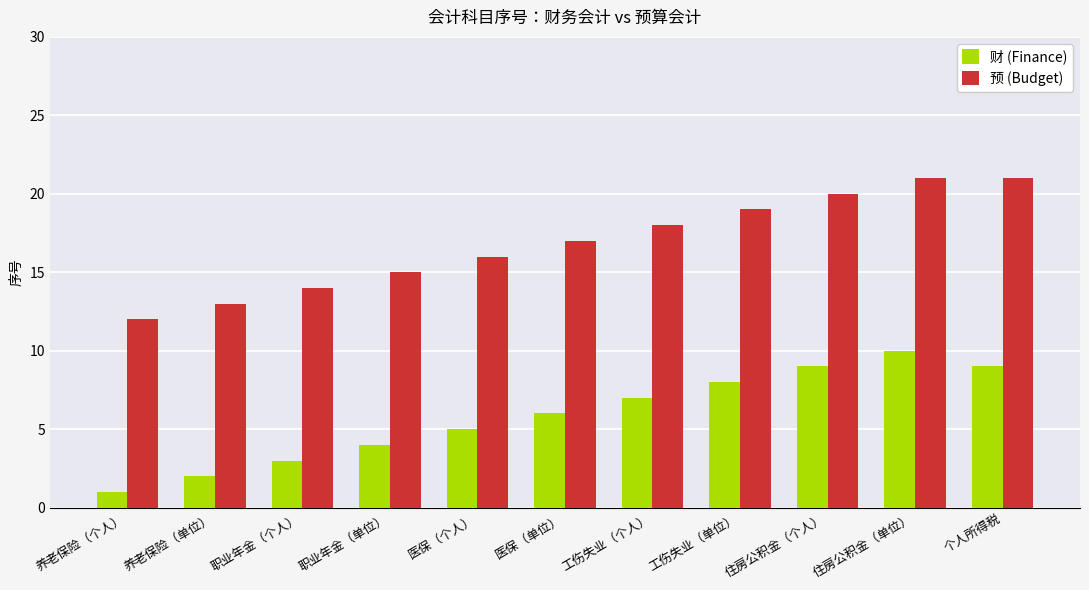

What value does the 财 (Finance) series have at 职业年金（单位）?

4